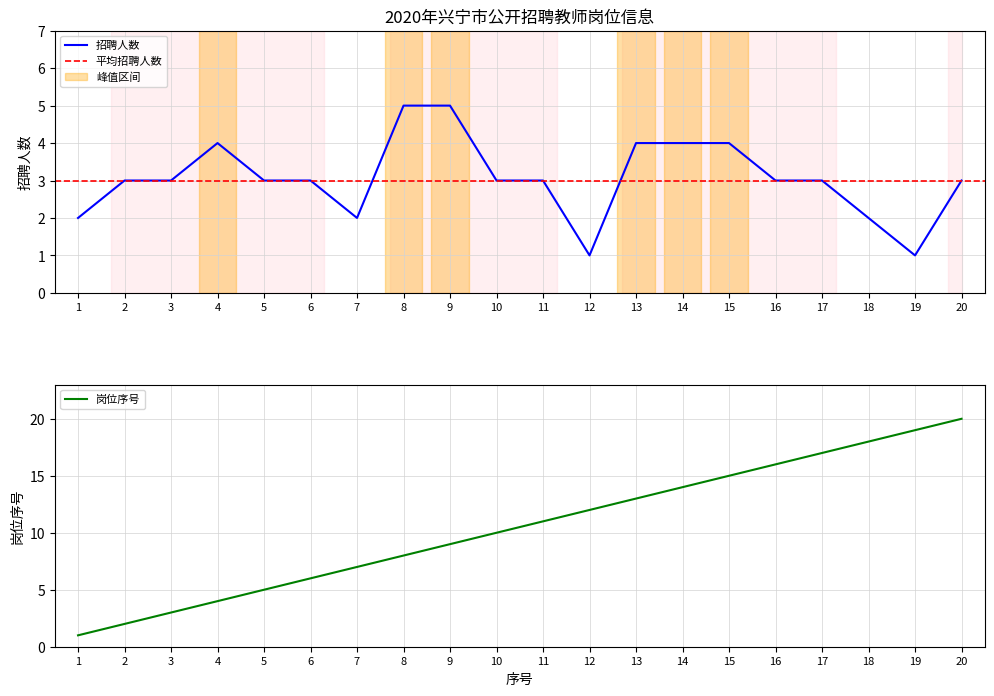

Is the value of 岗位序号 at 12 greater than the value of 招聘人数 at 13?

Yes